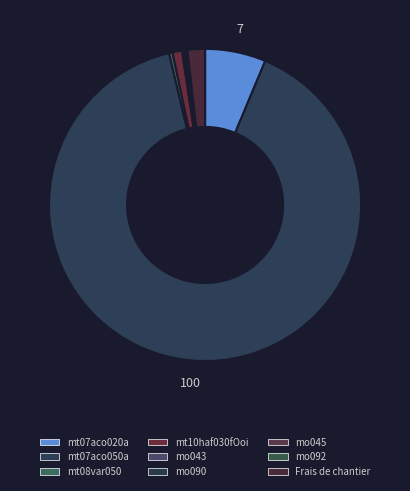

To the nearest percent, what is the difference between the largest and smallest slice percentages?

90%